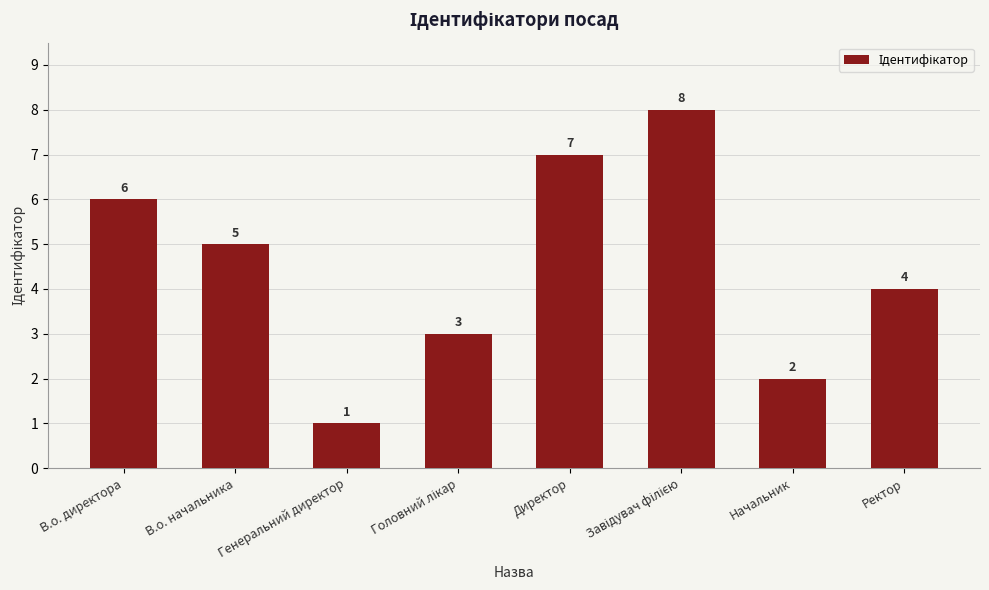

What is the label of the 6th bar from the right?

Генеральний директор